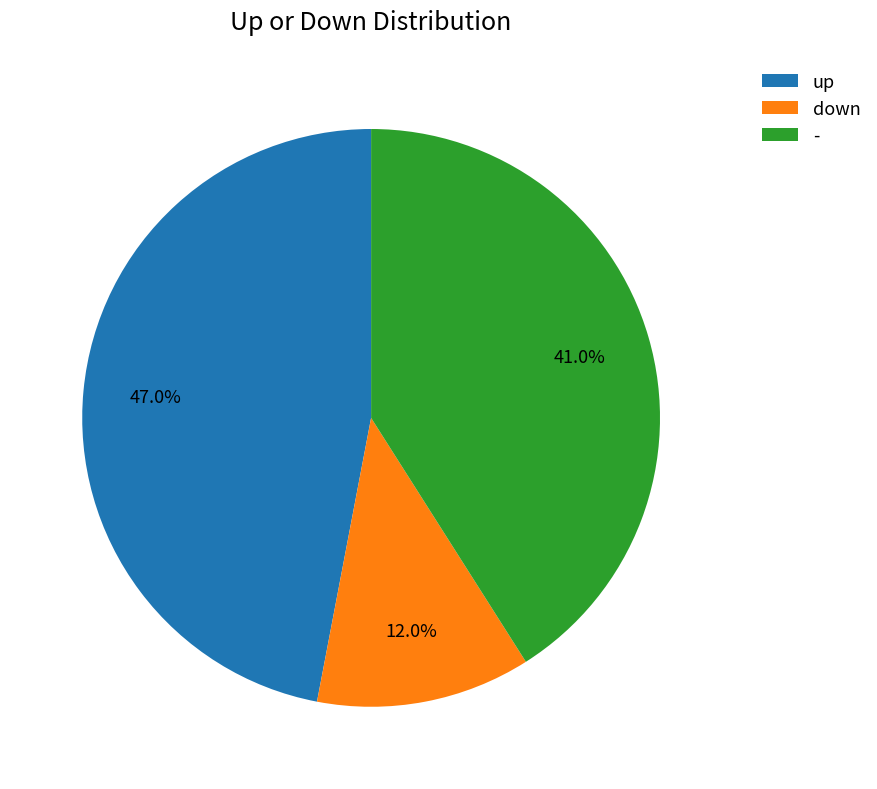

To the nearest percent, what portion does up represent?

47%